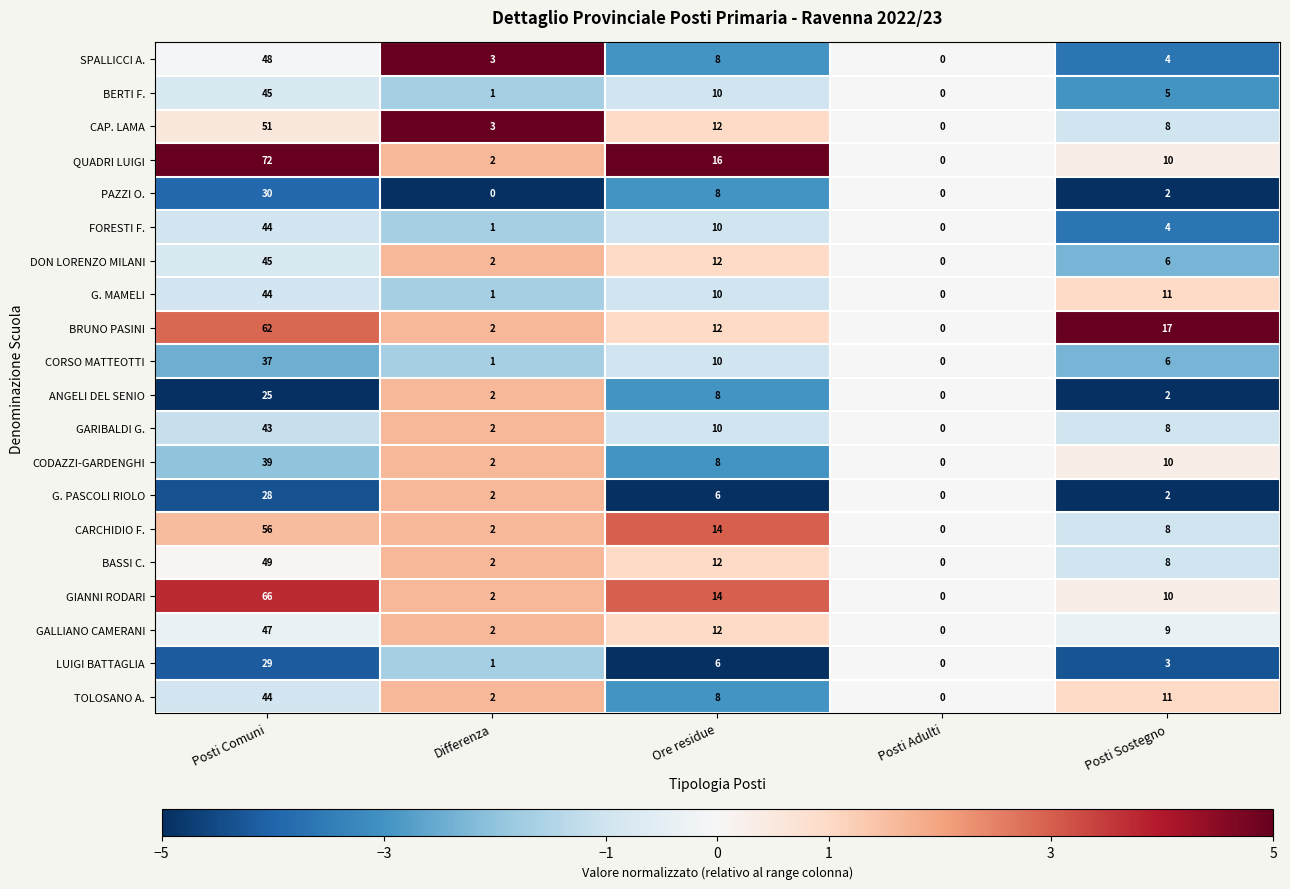

What is the average value of the G. MAMELI series?

13